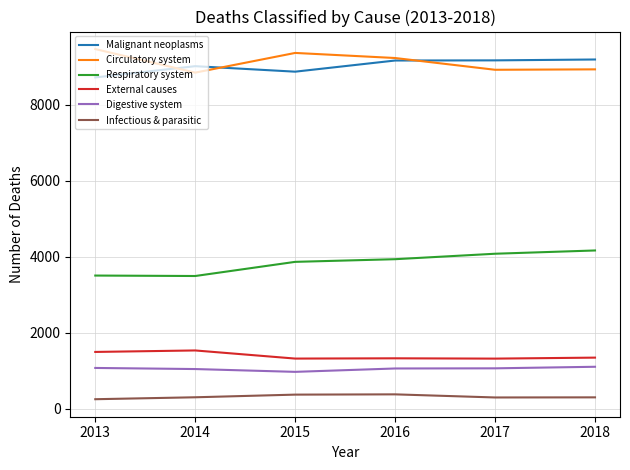

True or false: Respiratory system and External causes intersect in this chart.

False